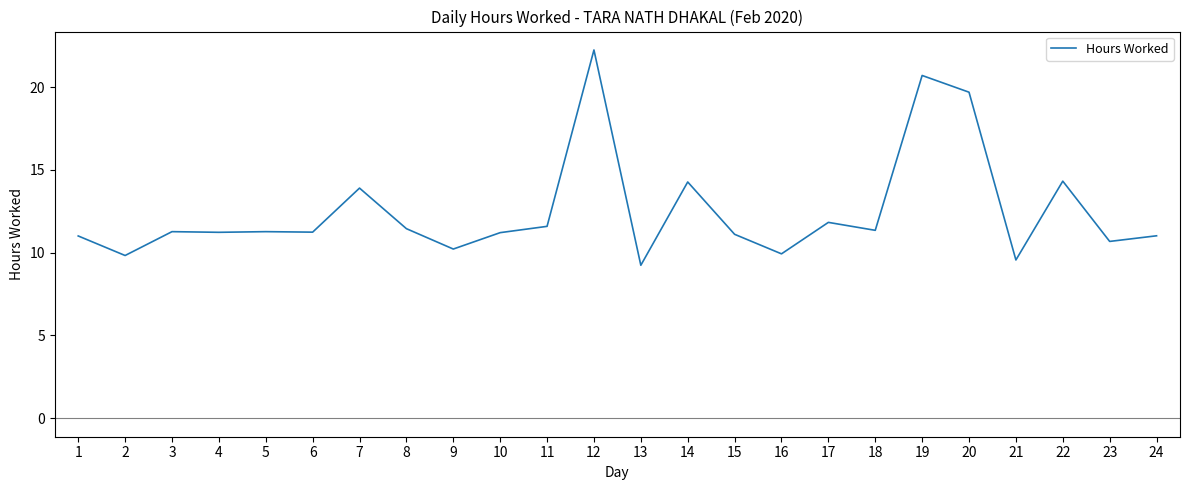

Read the value at 23.

10.7